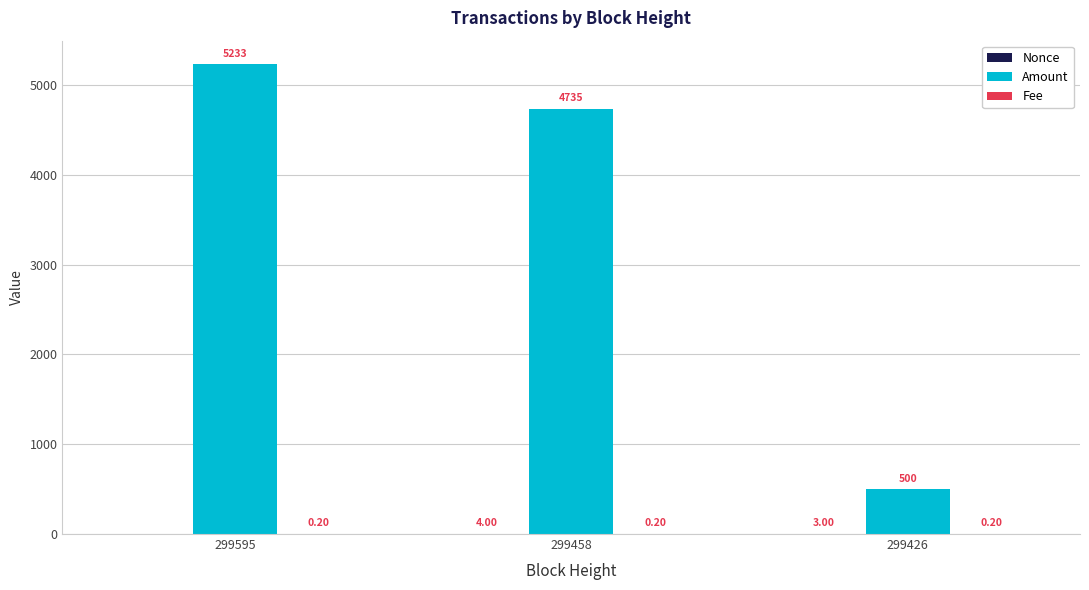

What is the sum of the Amount values at 299426 and 299595?

5733.8